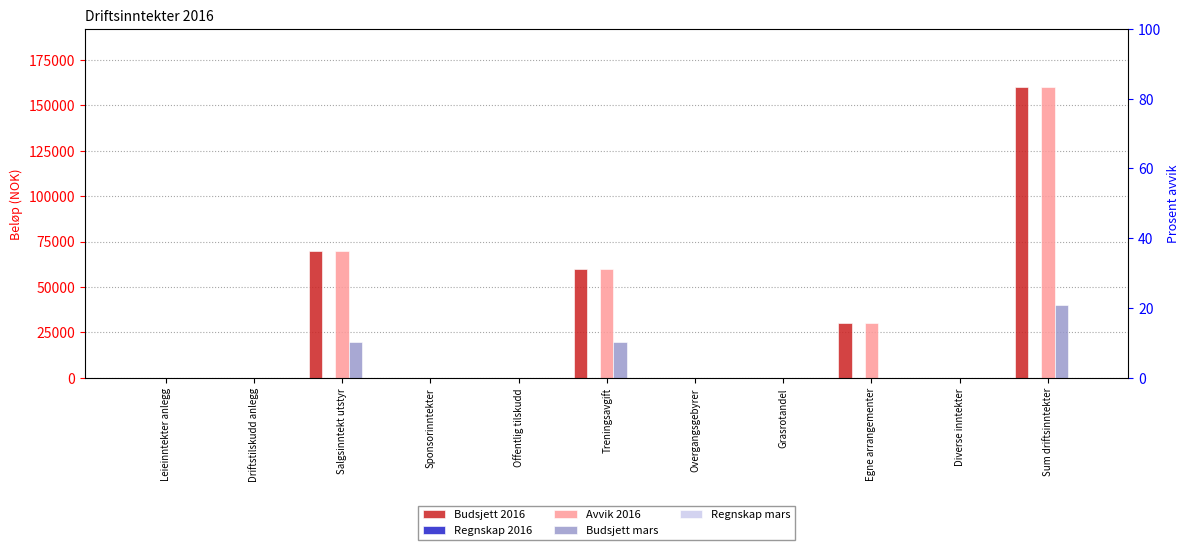

What is the difference between the second highest and minimum values in the Avvik 2016 series?

70000